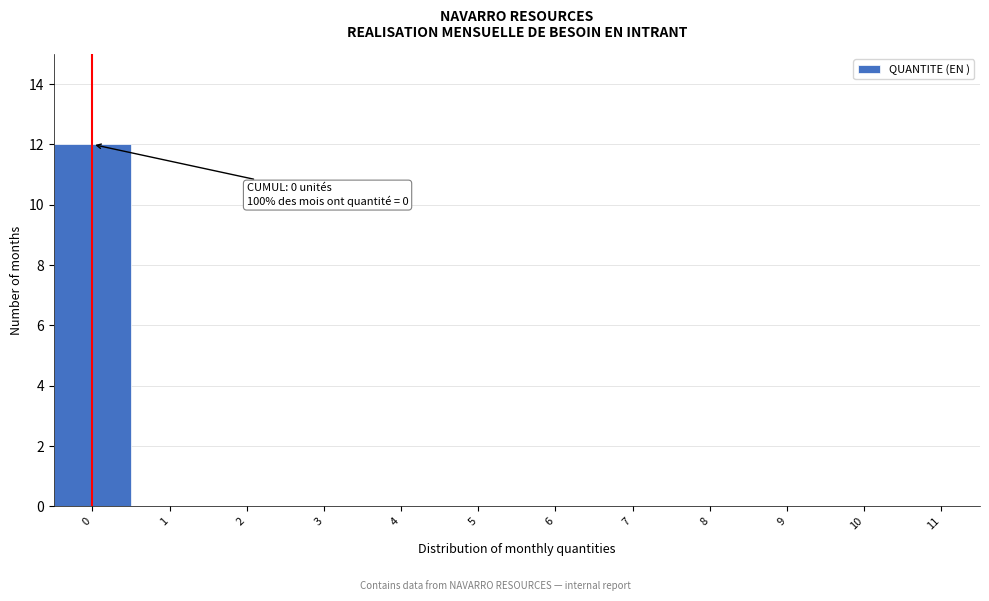

Over which range of the x-axis is the bar tallest?

-0.5 to 0.5